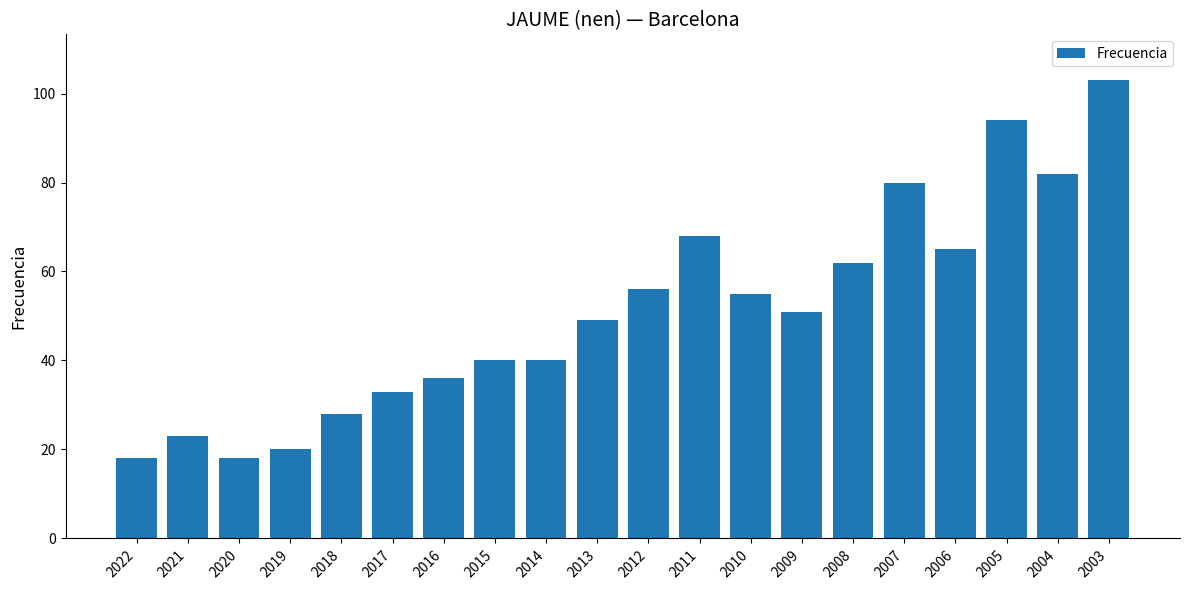

Which label corresponds to the largest value in the chart?

2003